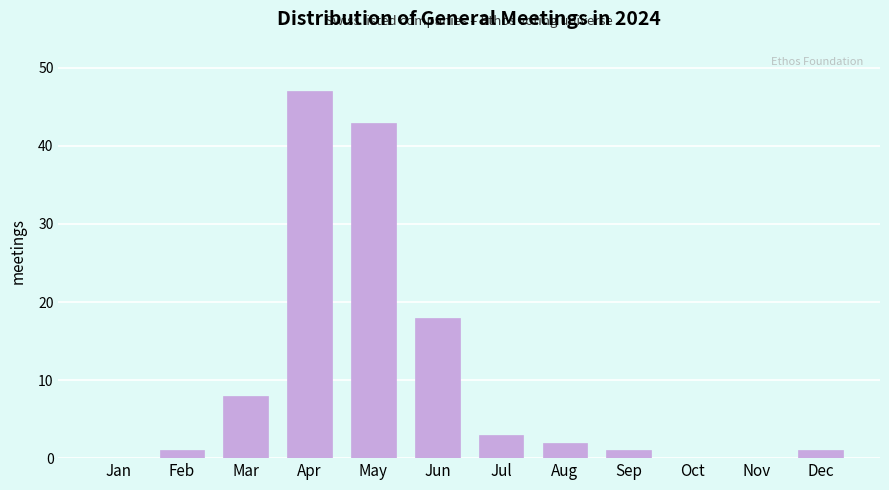

Reading left to right, list all the values displayed in this chart.

Jan=0	Feb=1	Mar=8	Apr=47	May=43	Jun=18	Jul=3	Aug=2	Sep=1	Oct=0	Nov=0	Dec=1